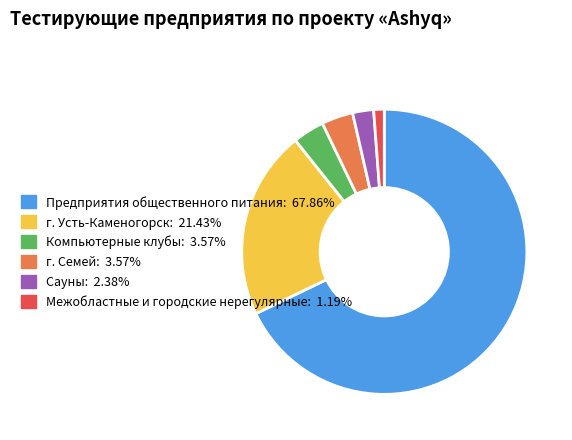

How many segments does this pie chart have?

6